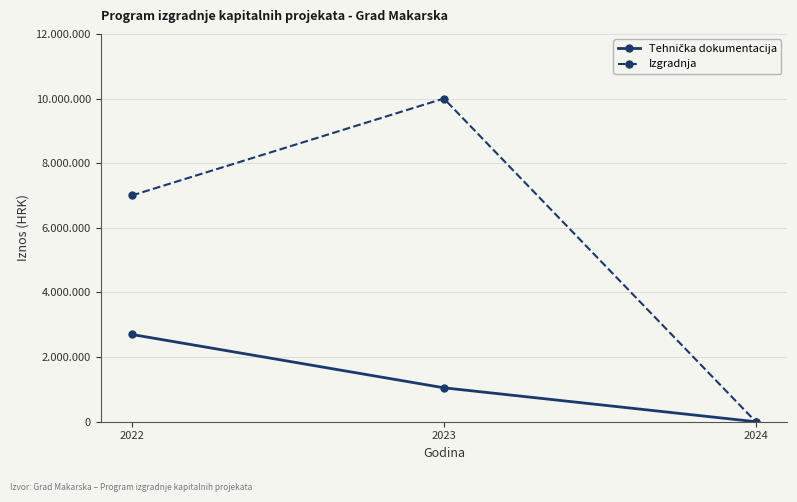

Is this an area chart (filled region under the line)?

No